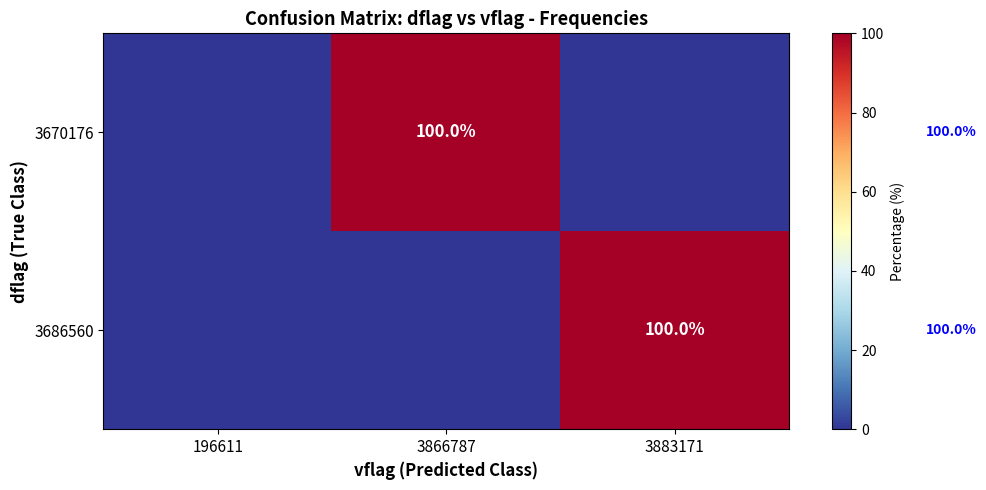

At which category is the sum across all series the highest?

3866787